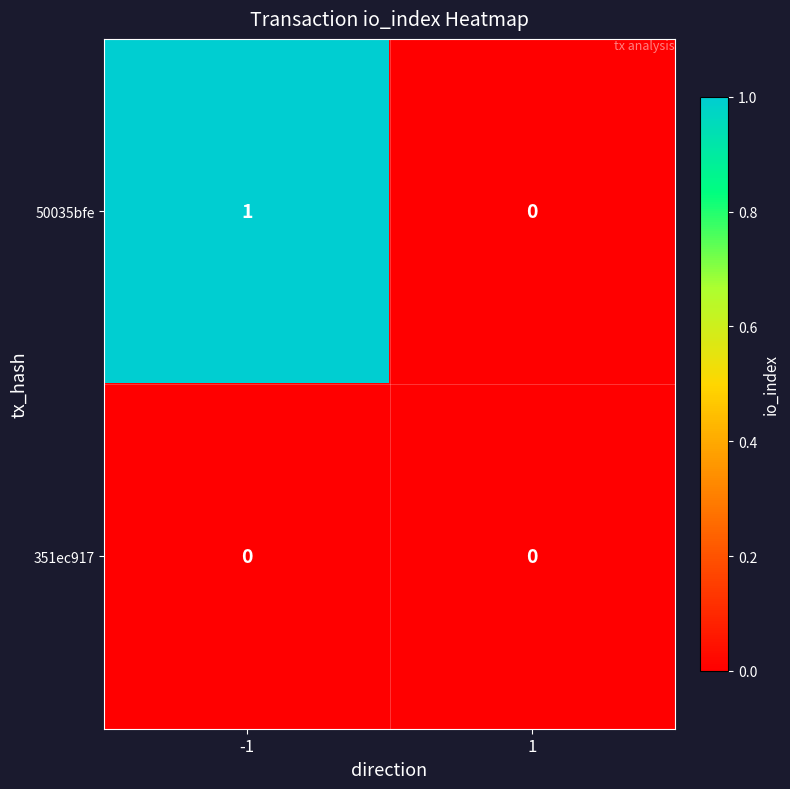

Which series has the largest total across all categories?

50035bfe